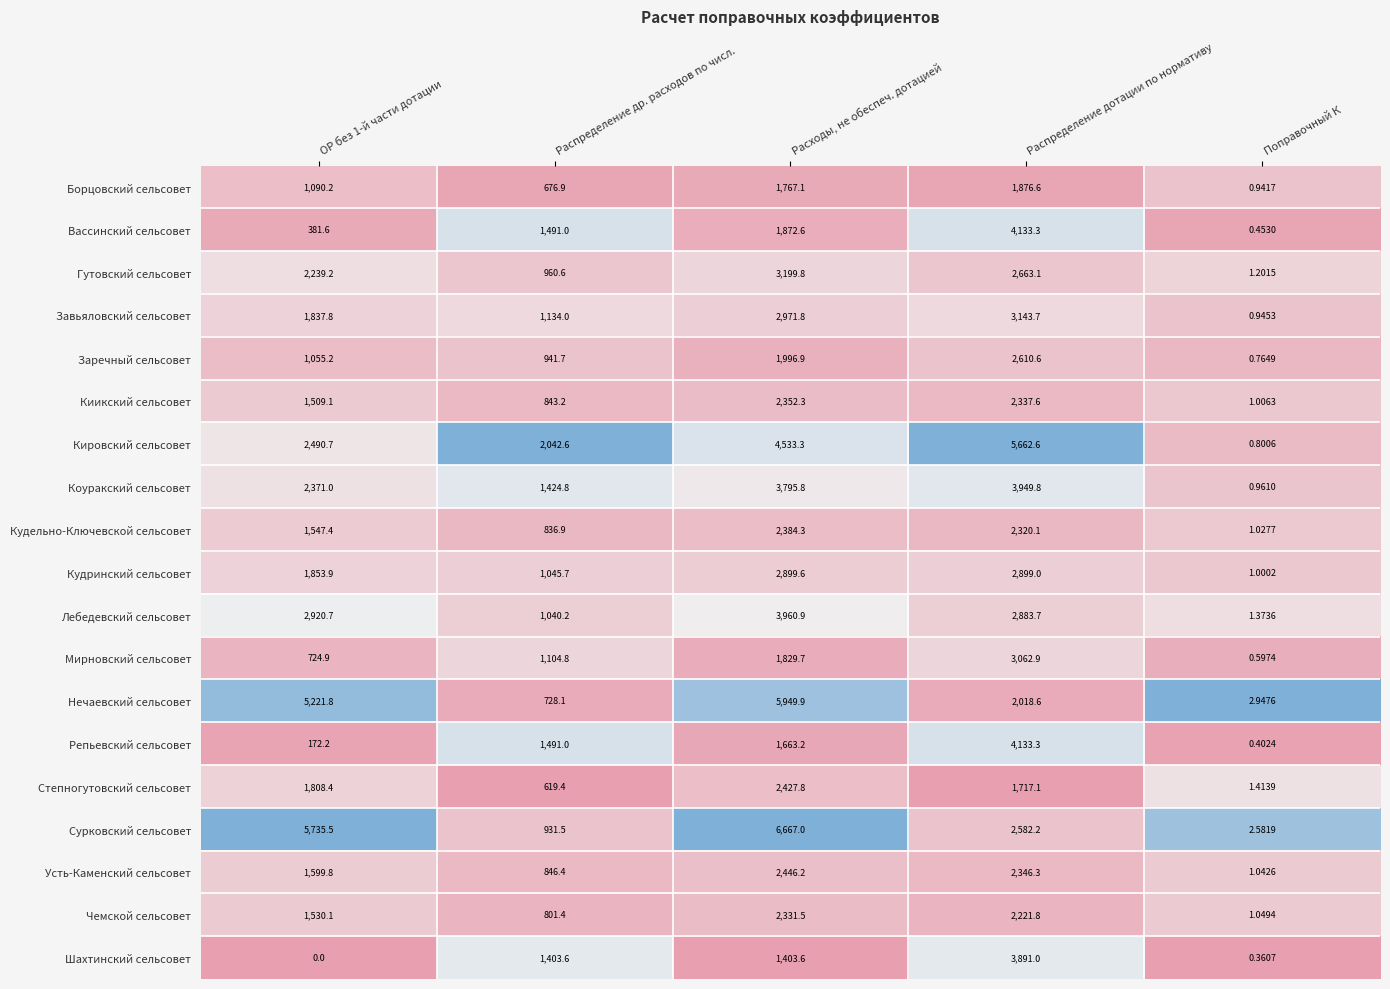

Which series has the largest range (max minus min)?

Сурковский сельсовет